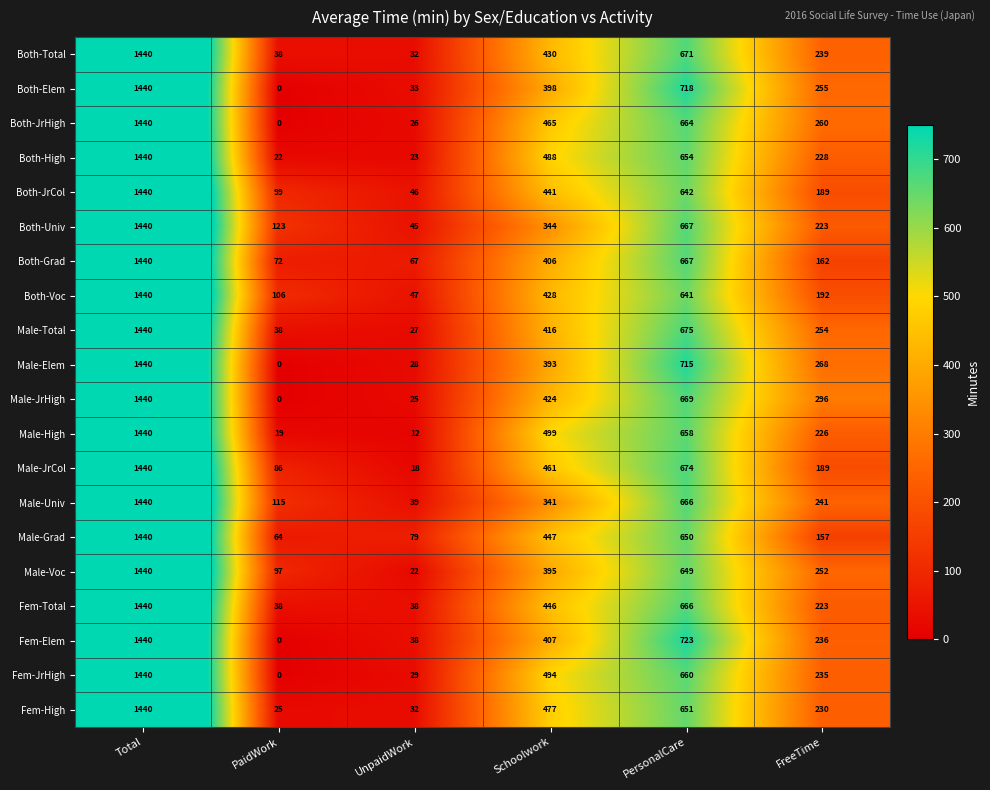

Between PaidWork and UnpaidWork, which series saw the biggest shift?

Both-Univ